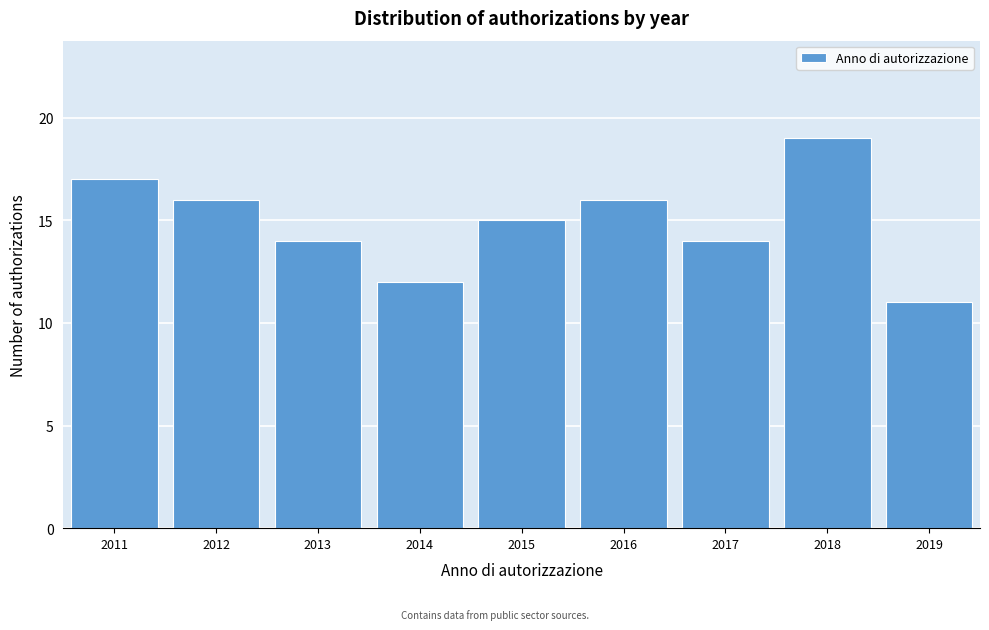

Reading left to right, list all the values displayed in this chart.

17	16	14	12	15	16	14	19	11